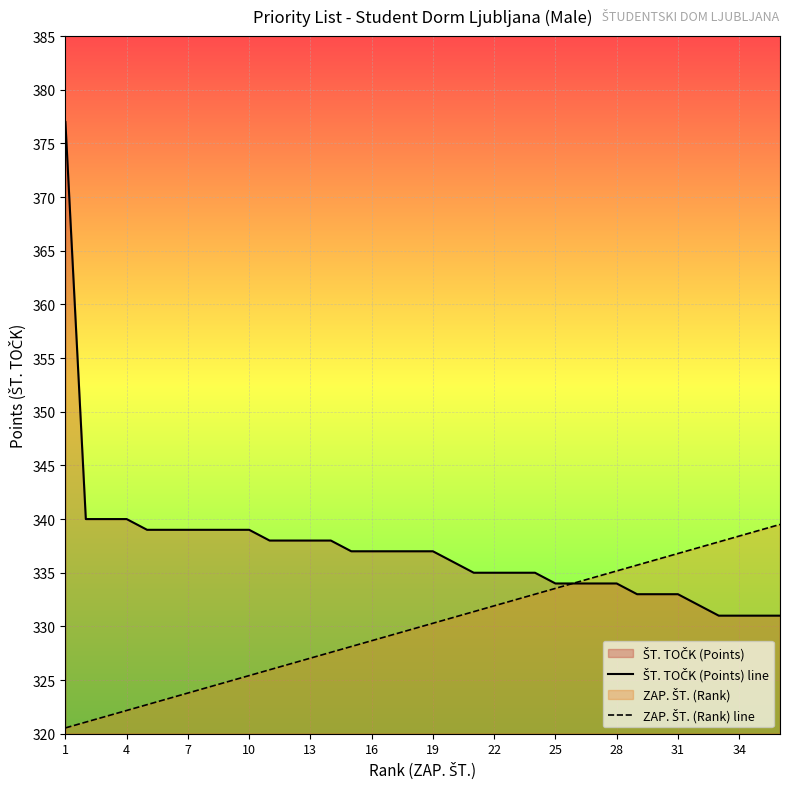

The value of ŠT. TOČK (Points) line at 20 is 534.4. True or false?

False